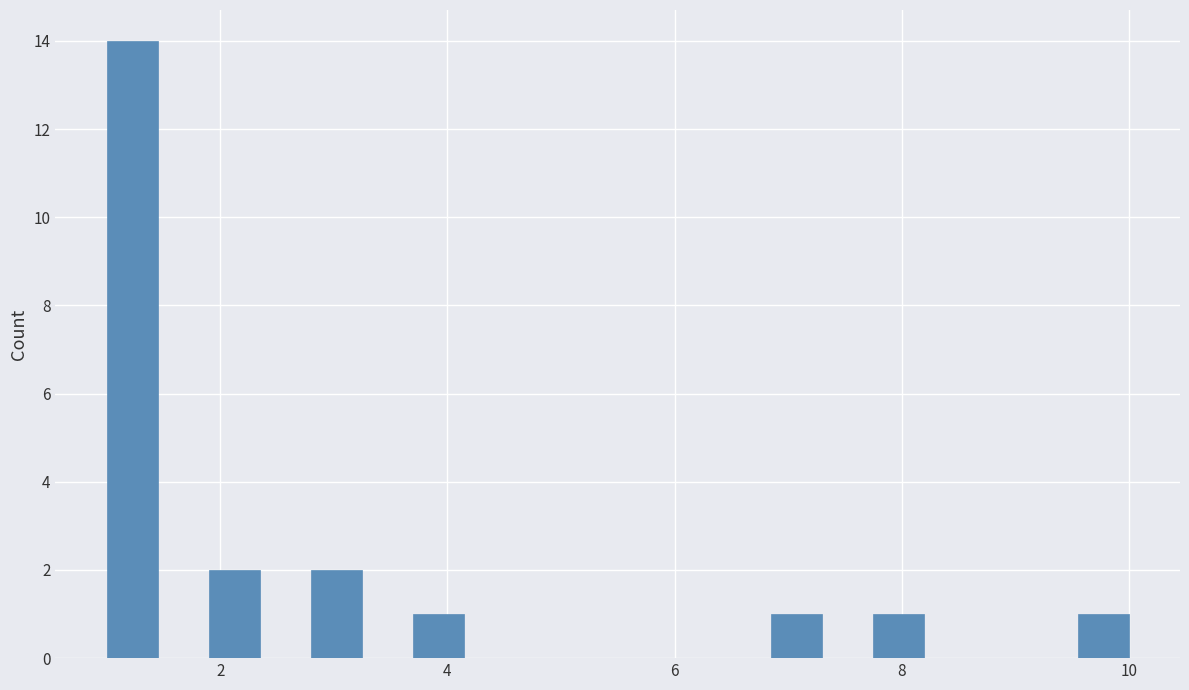

Read against the x-axis, roughly where is the centre of the tallest bar?

1.2